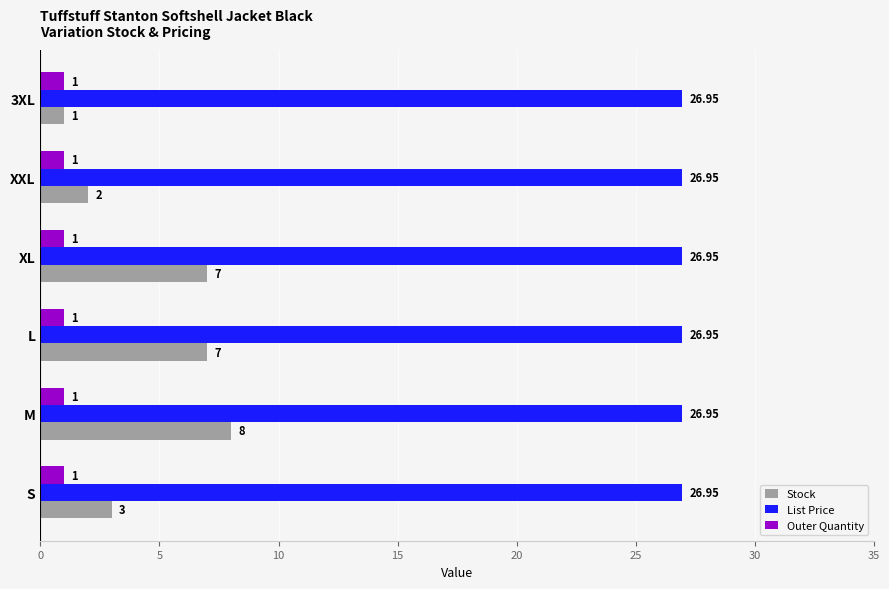

Rank the series by their maximum value, from highest to lowest.

List Price, Stock, Outer Quantity